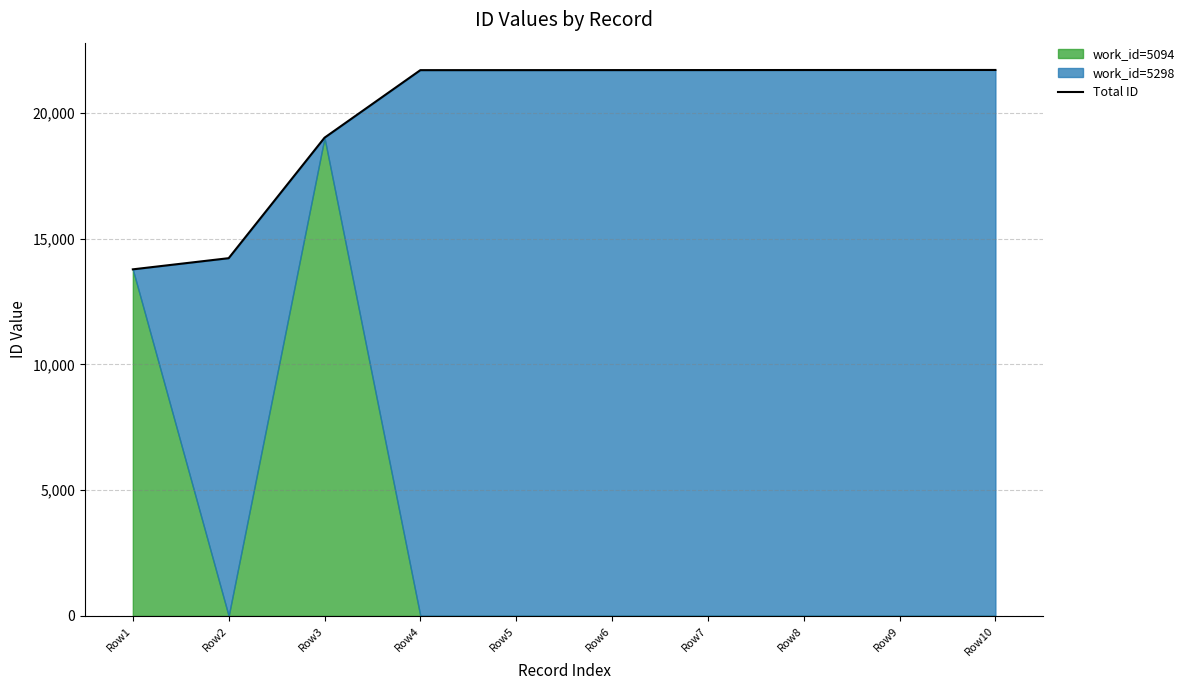

What is the value of the 2nd point from the left?

14226